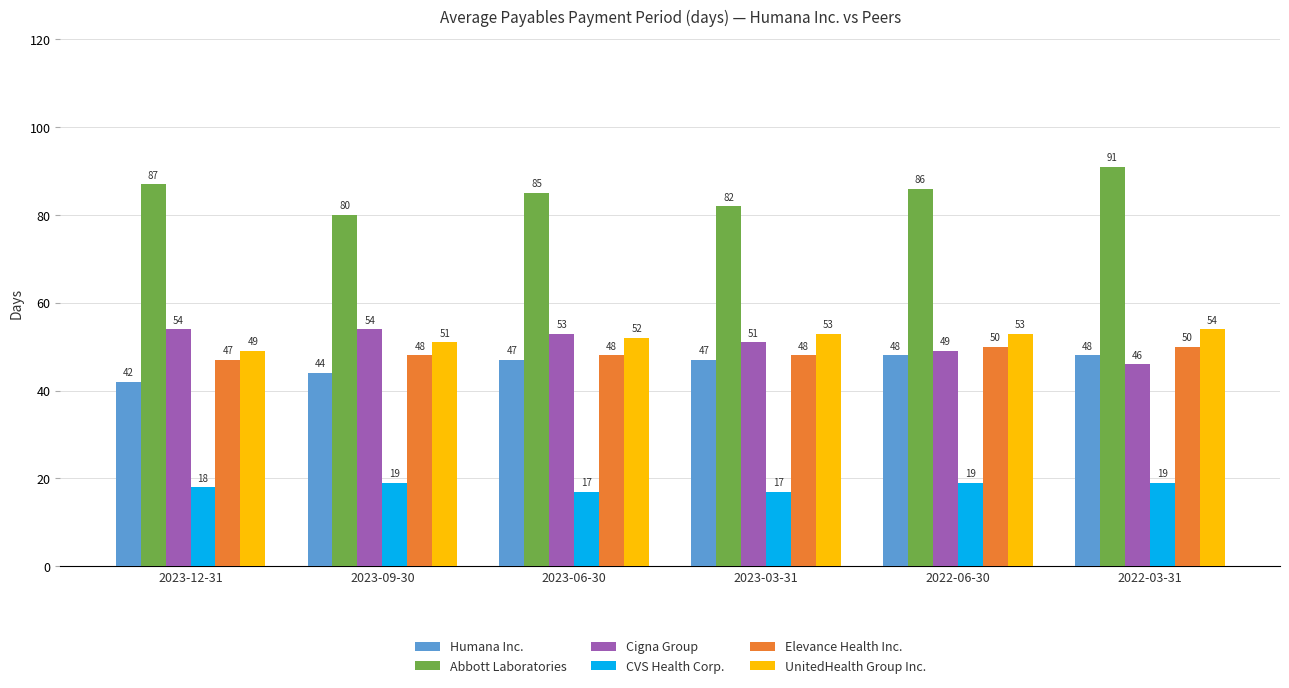

How many data points does each series have?

6